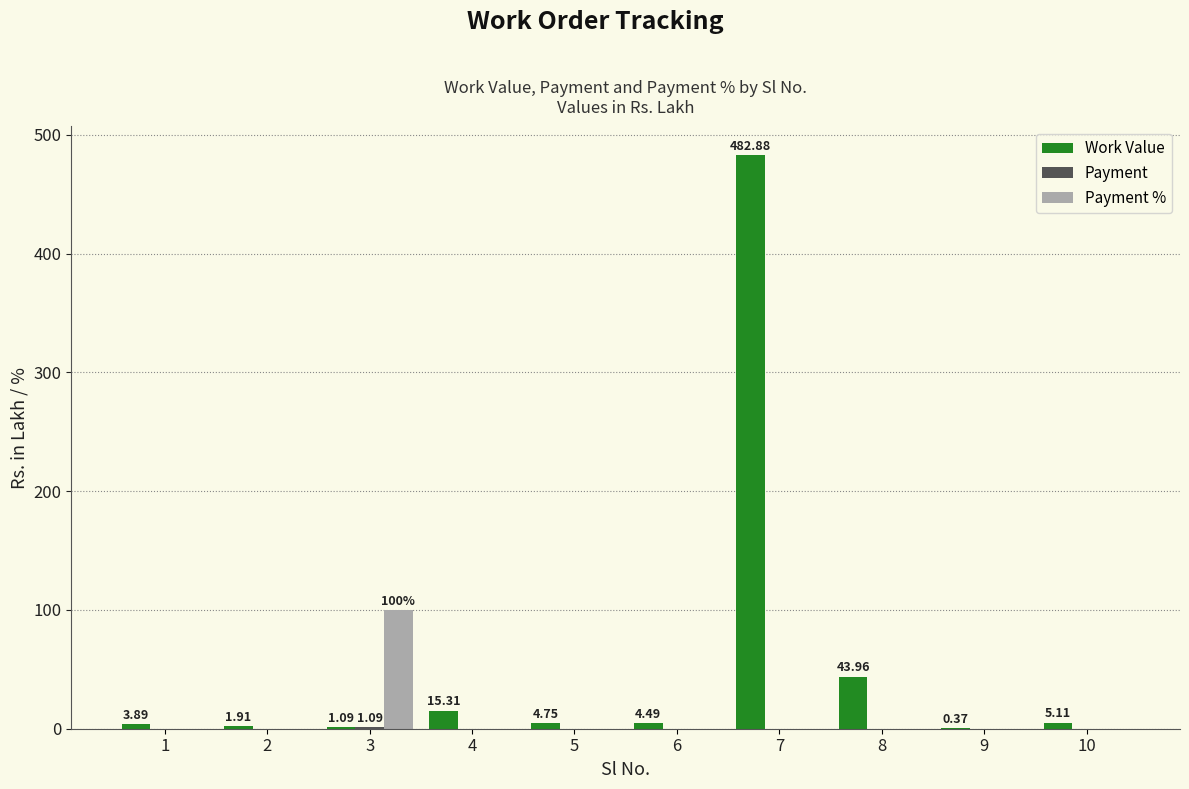

Which series has the largest total across all categories?

Work Value